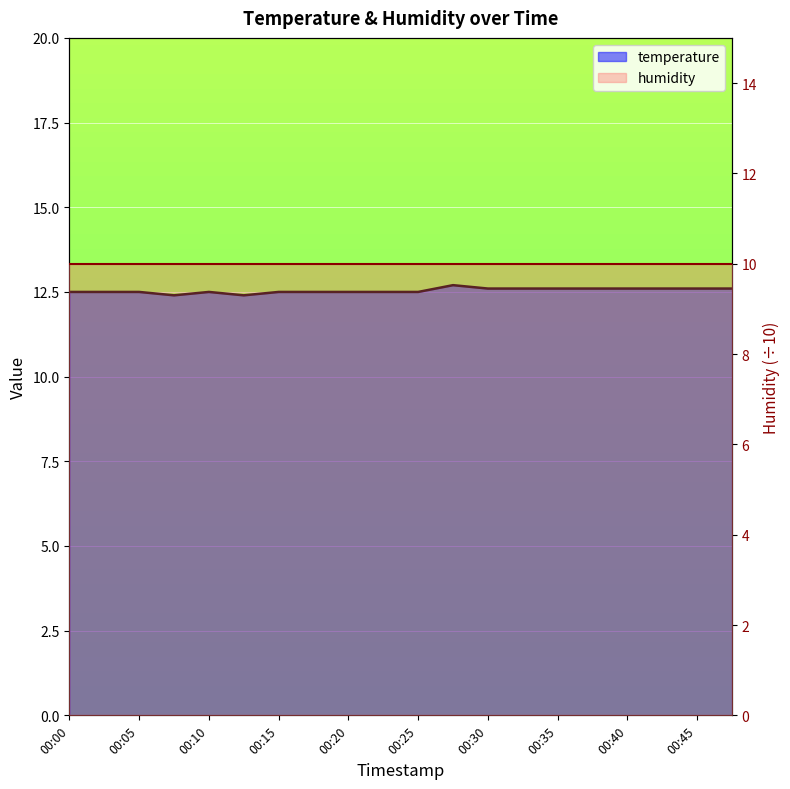

Where is the data nearest to the value 12?

00:08